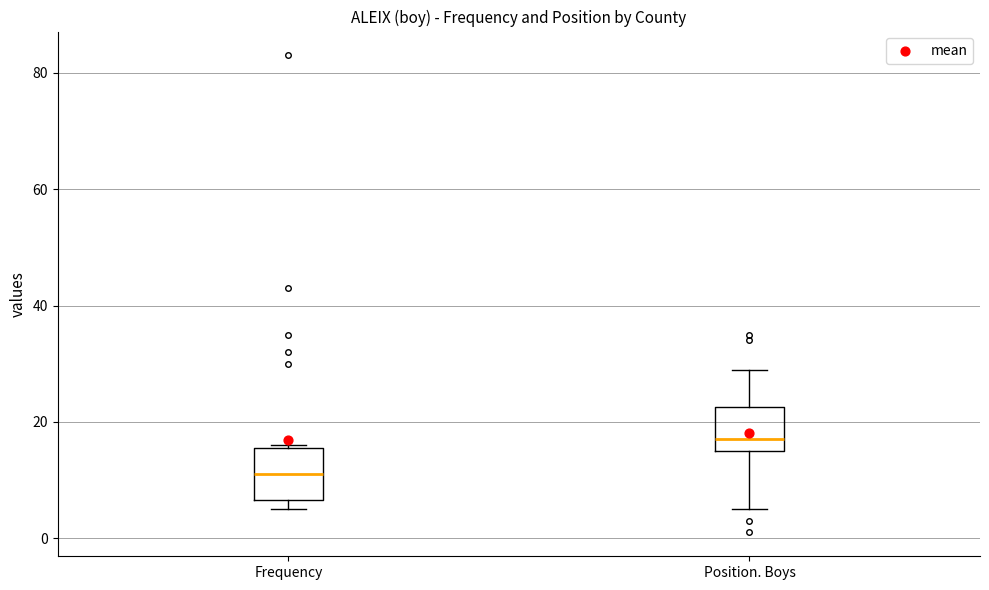

Where does the median line of the box for Position. Boys sit on the y-axis? The values are not printed on the chart, so give them approximately, as read against the axis.

18